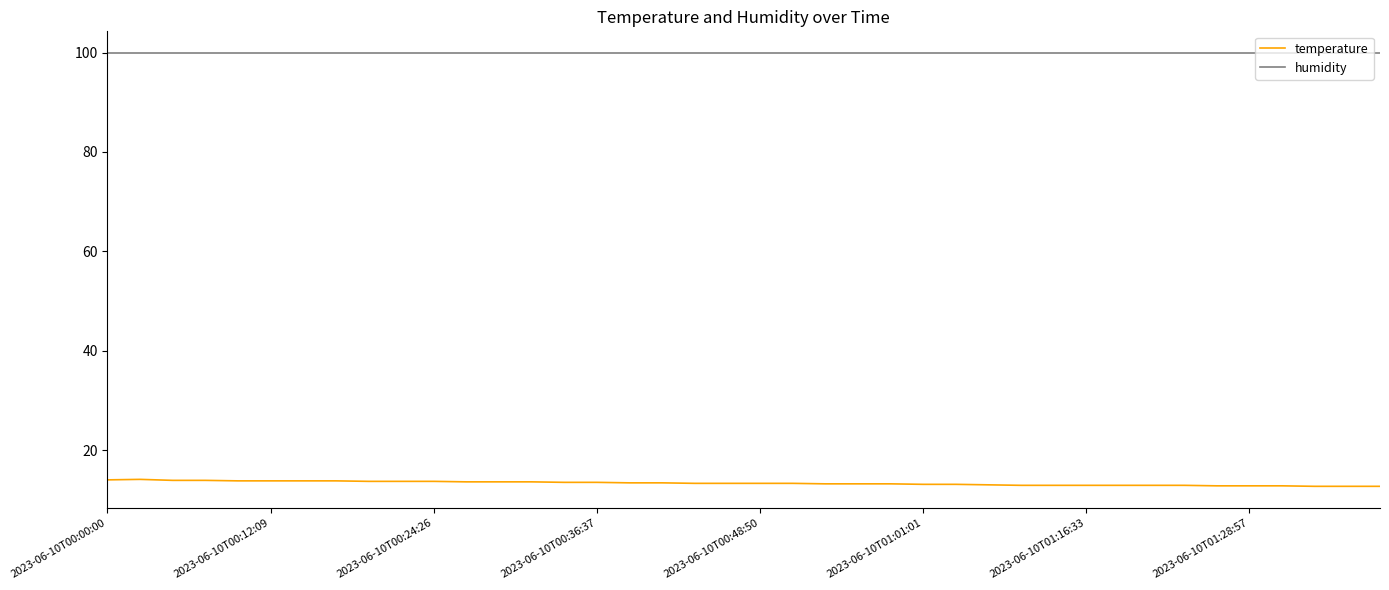

Which series has the largest total across all categories?

humidity